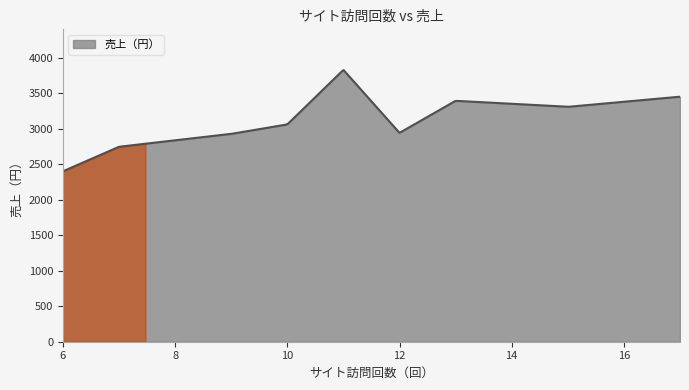

What is the minimum value shown in the chart?

2401.0